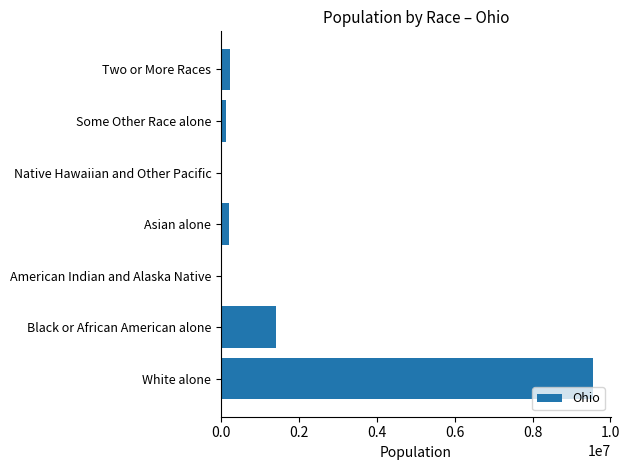

Is it true that the value at Two or More Races is 237765?

True